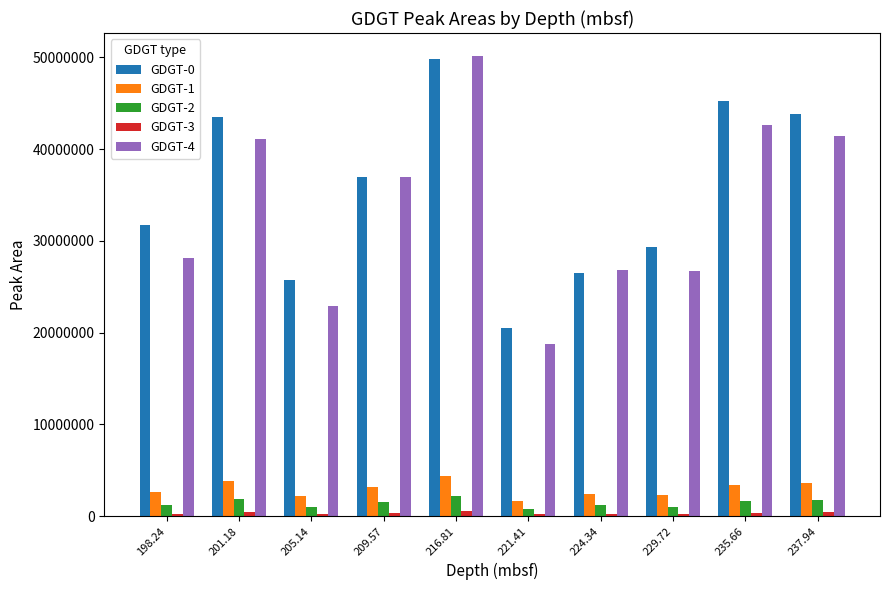

What is the difference between the maximum and second lowest values in the GDGT-1 series?

2202700